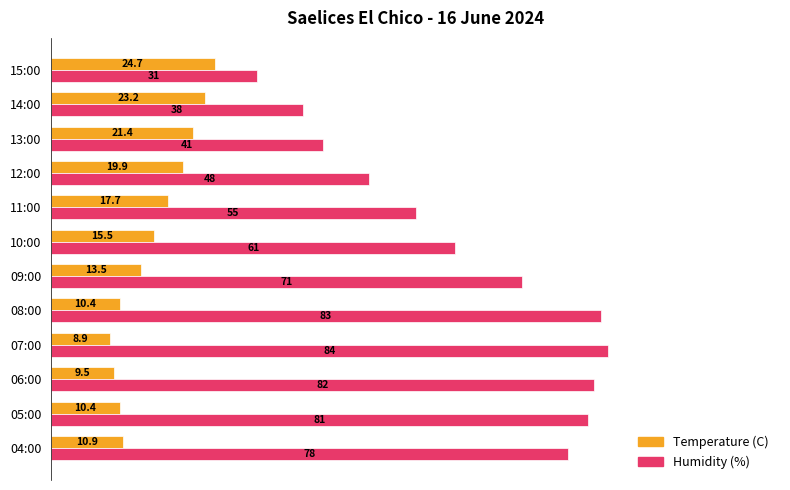

What is the sum of all Humidity (%) values?

753.0